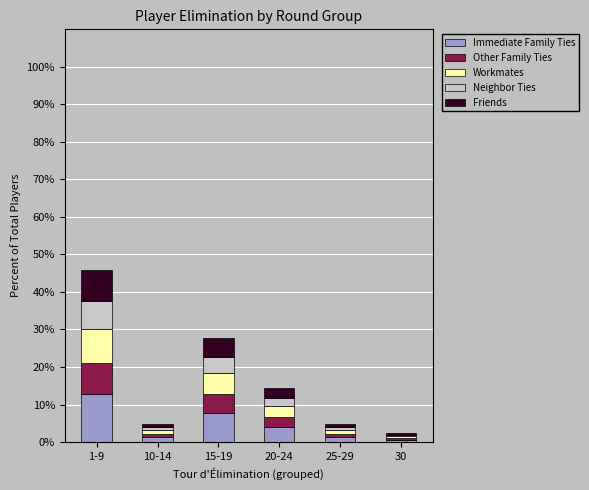

What is the maximum value for Immediate Family Ties?

12.8